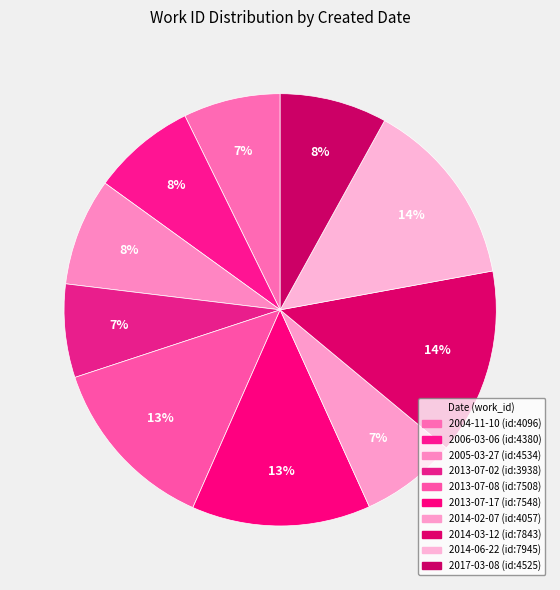

How many segments does this pie chart have?

10